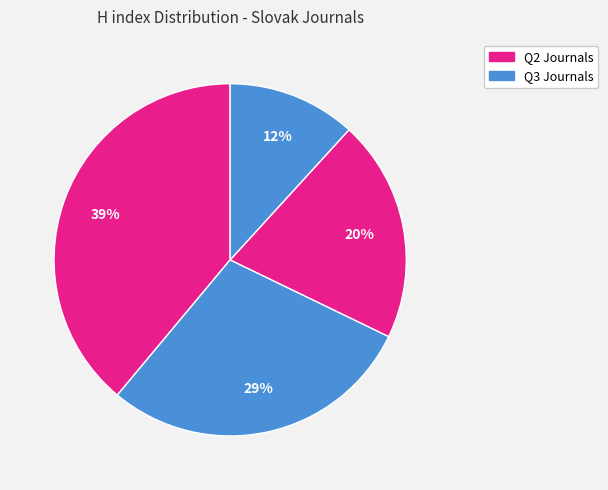

Count the number of slices in the pie.

4